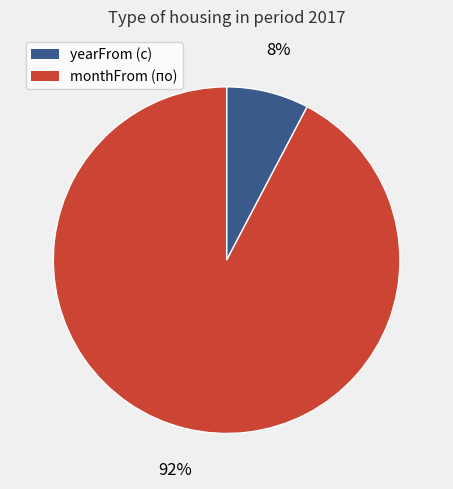

To the nearest percent, what is the combined percentage of yearFrom (с) and monthFrom (по)?

100%